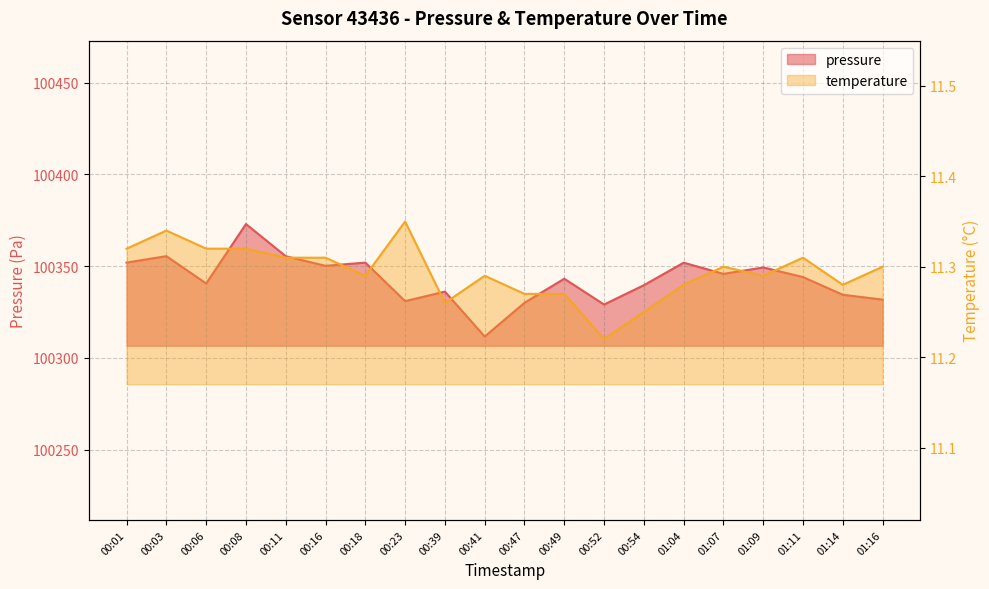

Is it true that temperature equals 11.3 at 01:07?

True